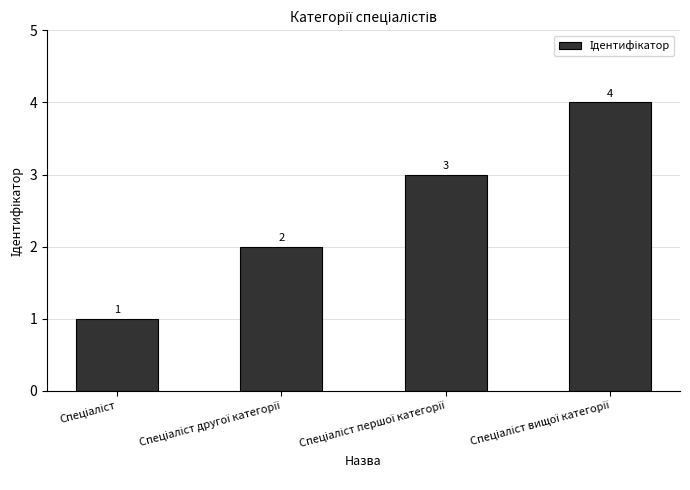

How many distinct data groups are displayed?

1